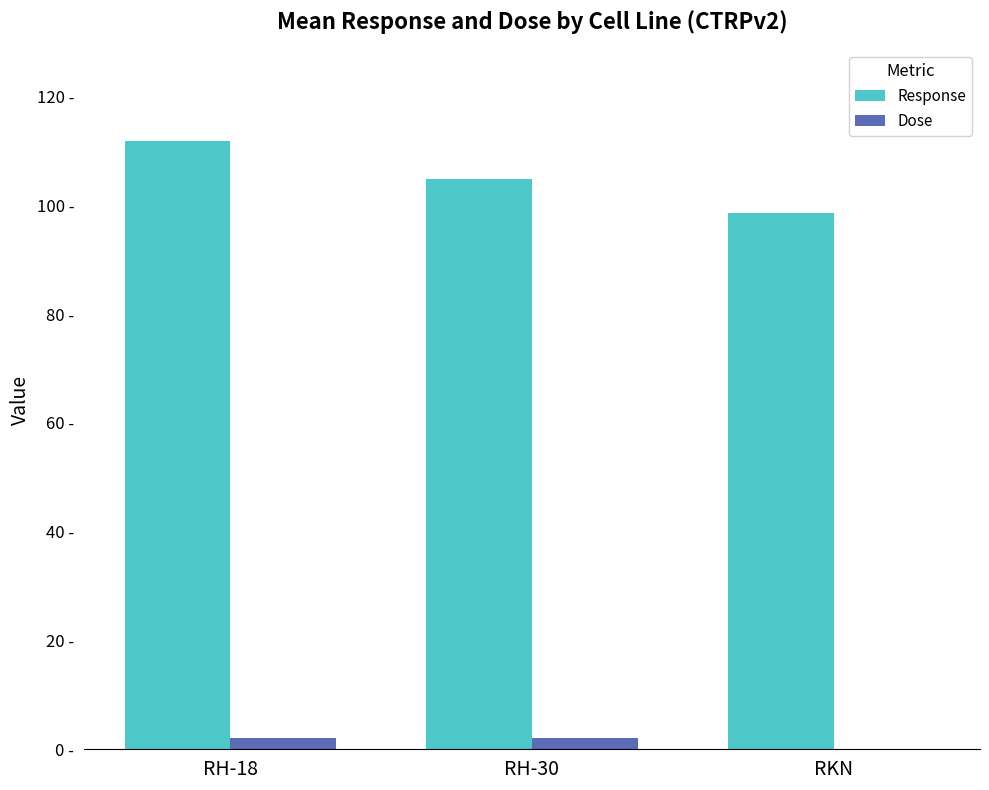

Are the bars grouped side by side (vs. stacked)?

Yes